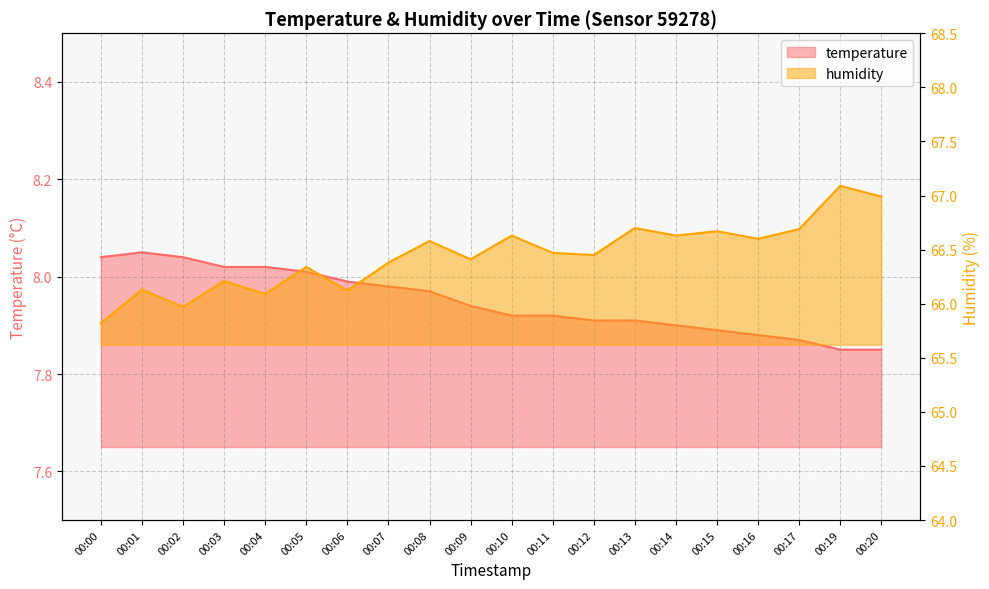

How many lines are shown in the chart?

2